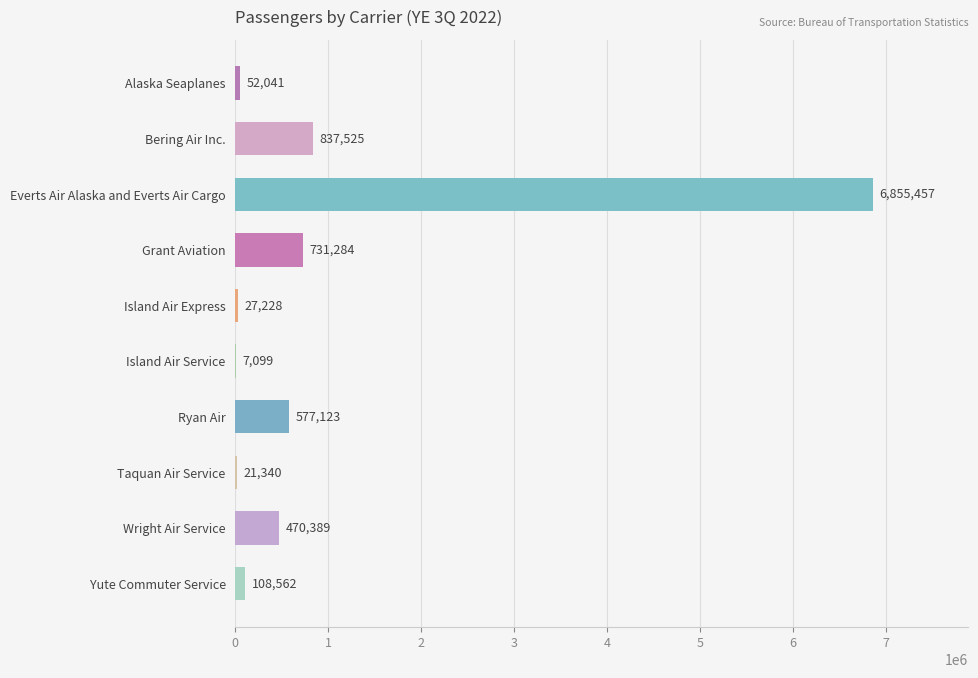

Reading top to bottom, extract all data points from this chart.

Alaska Seaplanes=52041	Bering Air Inc.=837525	Everts Air Alaska and Everts Air Cargo=6855457	Grant Aviation=731284	Island Air Express=27228	Island Air Service=7099	Ryan Air=577123	Taquan Air Service=21340	Wright Air Service=470389	Yute Commuter Service=108562